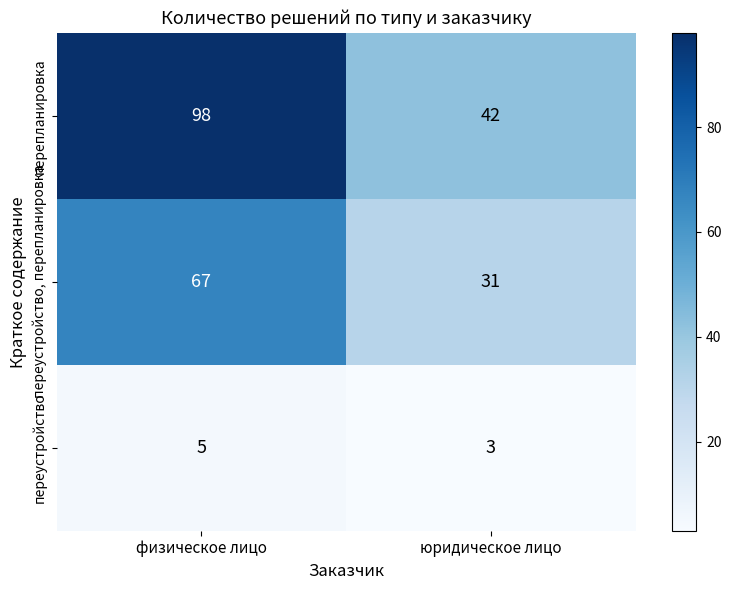

At which label does перепланировка reach its peak?

физическое лицо